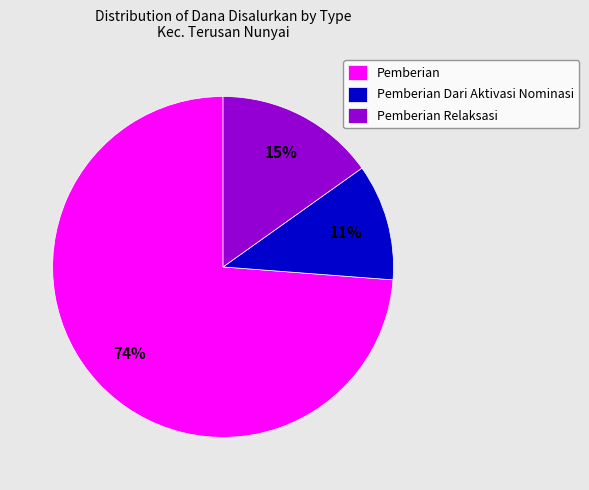

Which has a higher value, Pemberian Relaksasi or Pemberian?

Pemberian